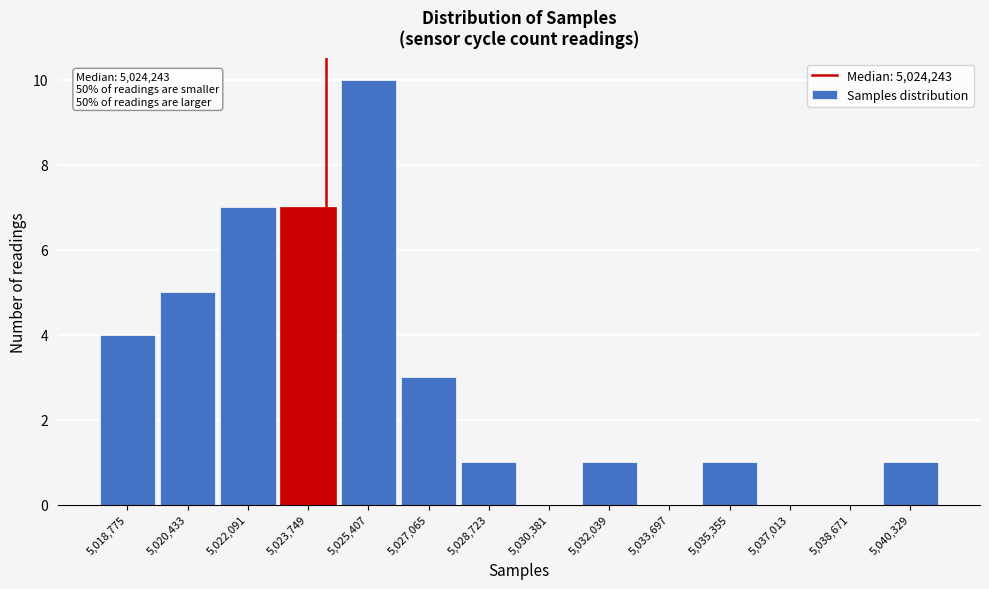

Which range on the x-axis has the tallest bar?

5024600 to 5026200